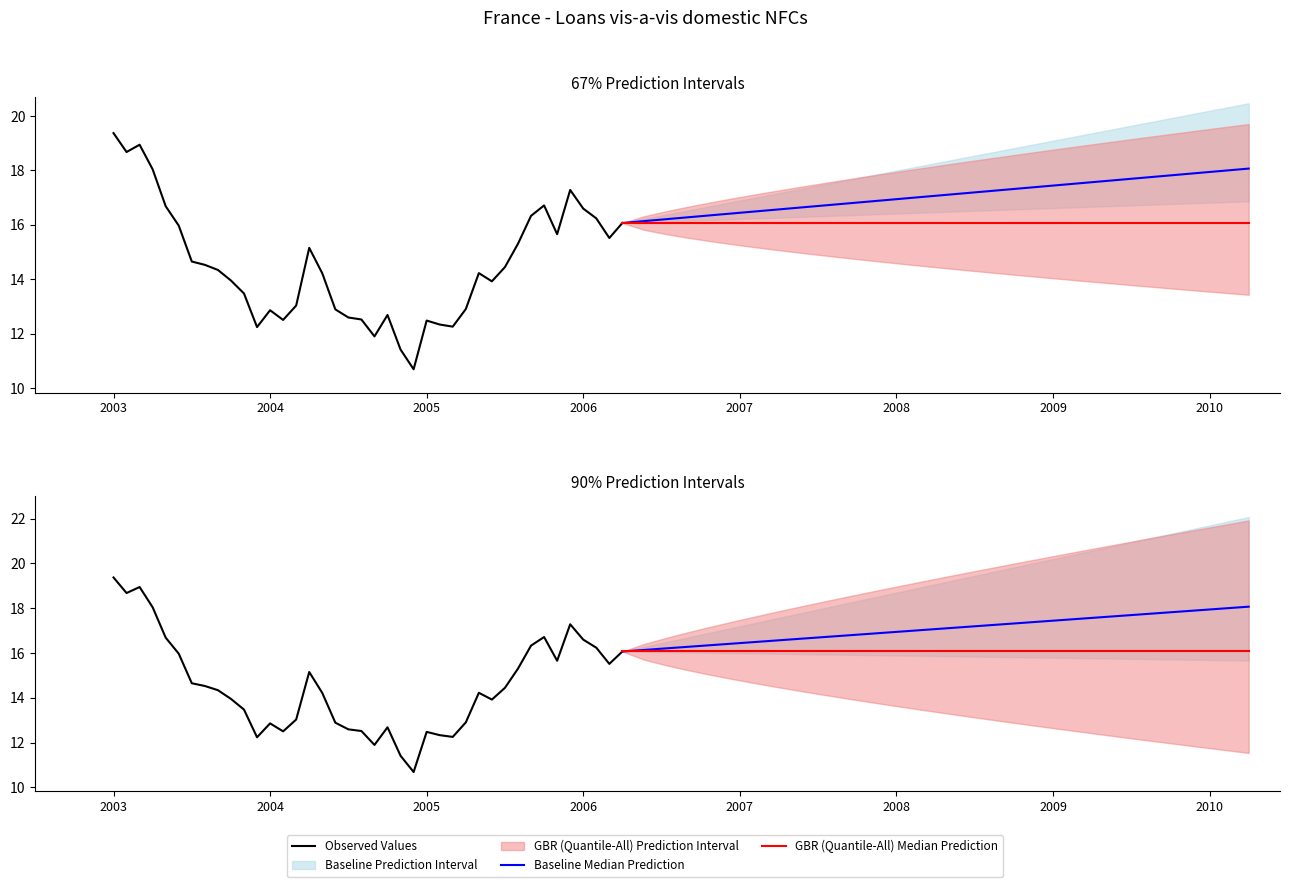

At which category does the chart reach its minimum across all series?

2004-12